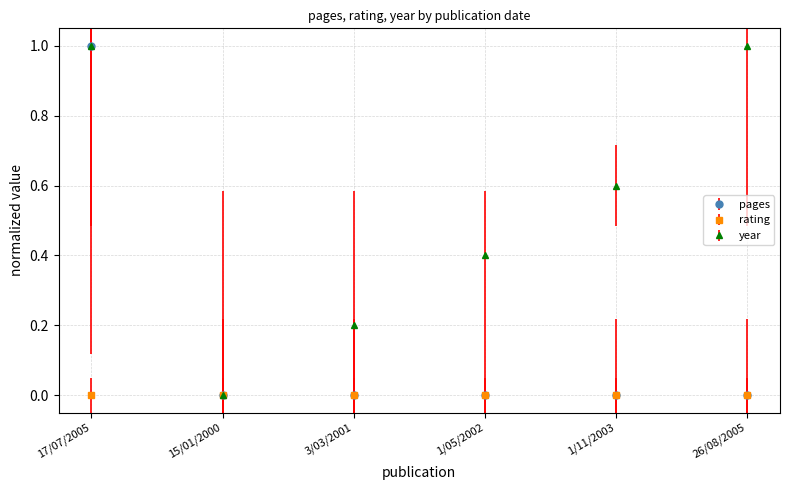

At which category is the sum across all series the highest?

17/07/2005